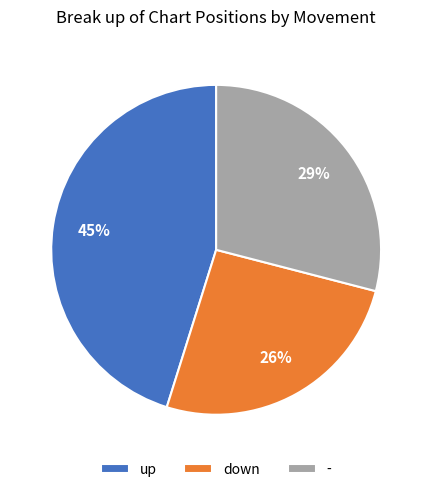

Is the sum of - and up greater than half?

Yes